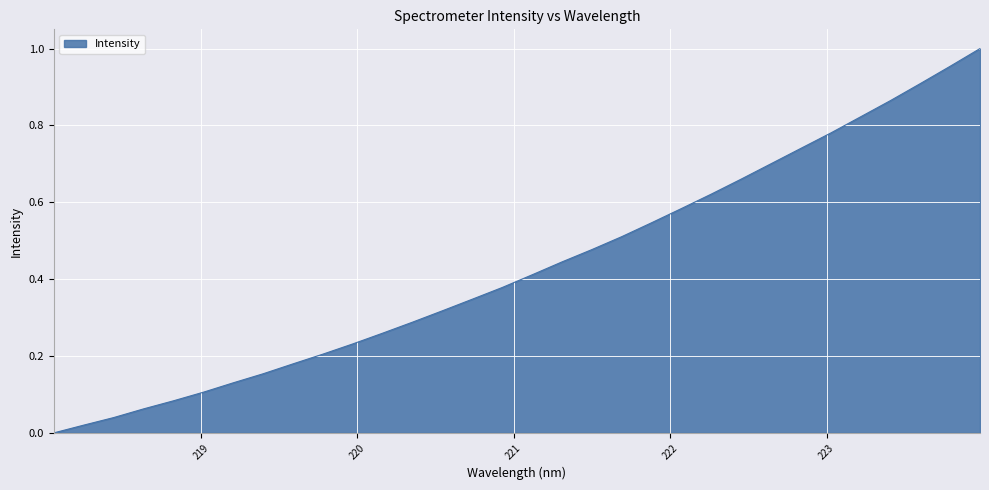

At which category does the chart reach its peak across all series?

223.9802